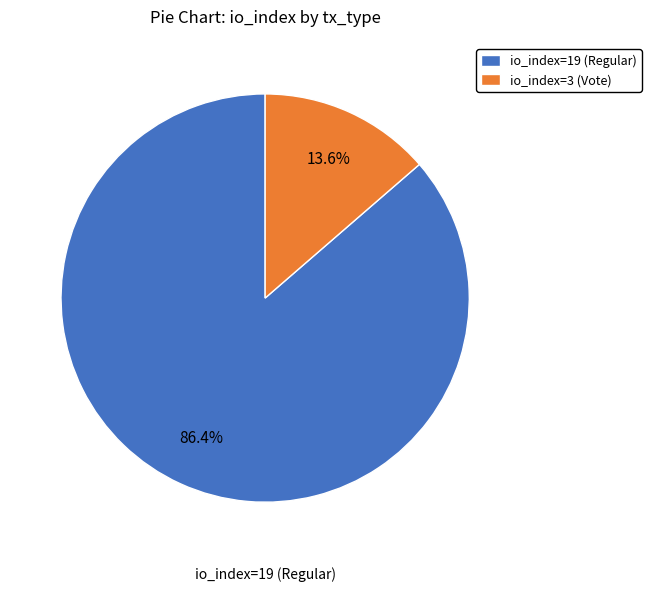

How many slices are in this pie chart?

2